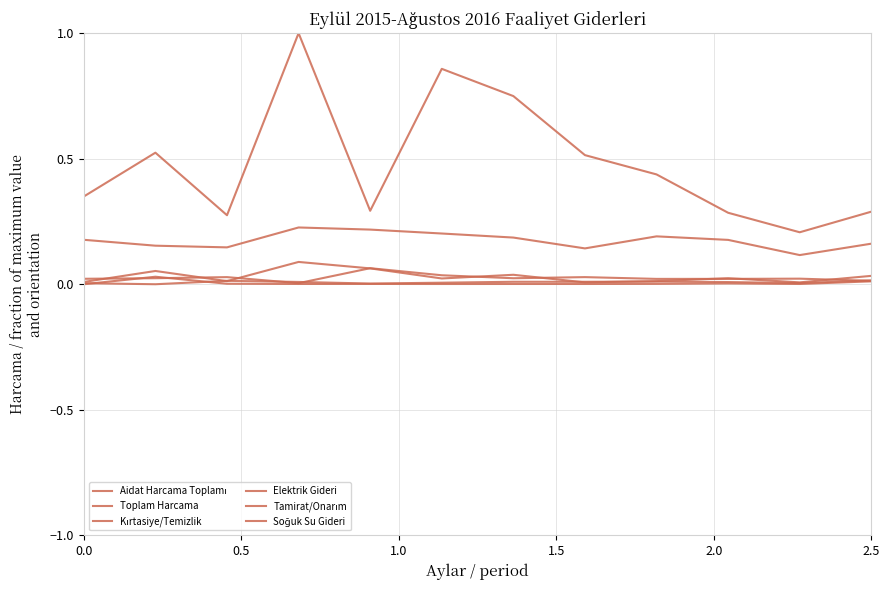

How many lines are shown in the chart?

6